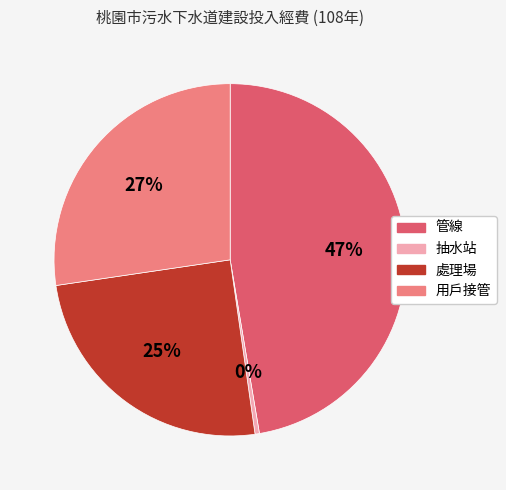

Do 管線 and 抽水站 together represent more than half of the pie?

No